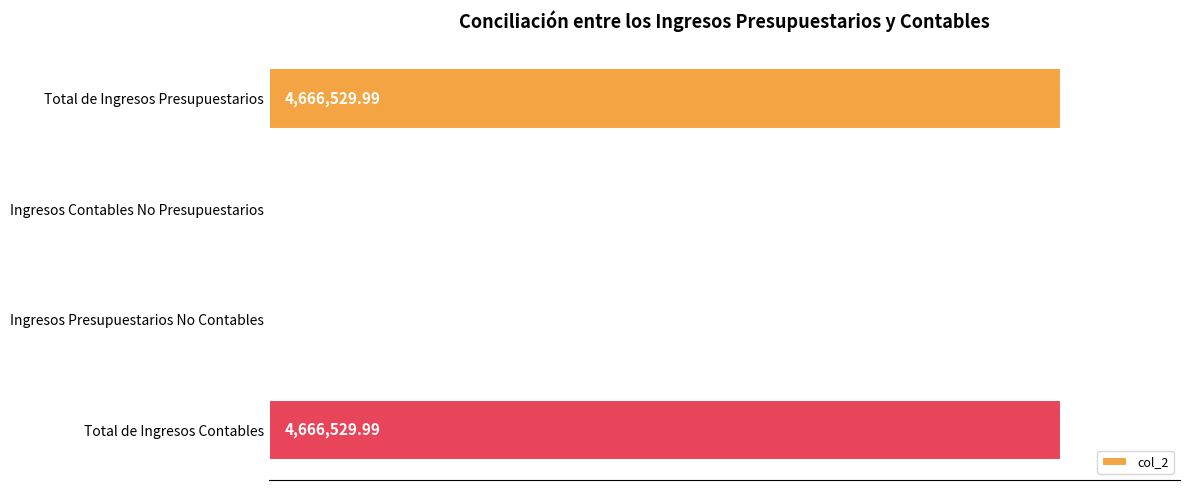

Are the bars horizontal?

Yes